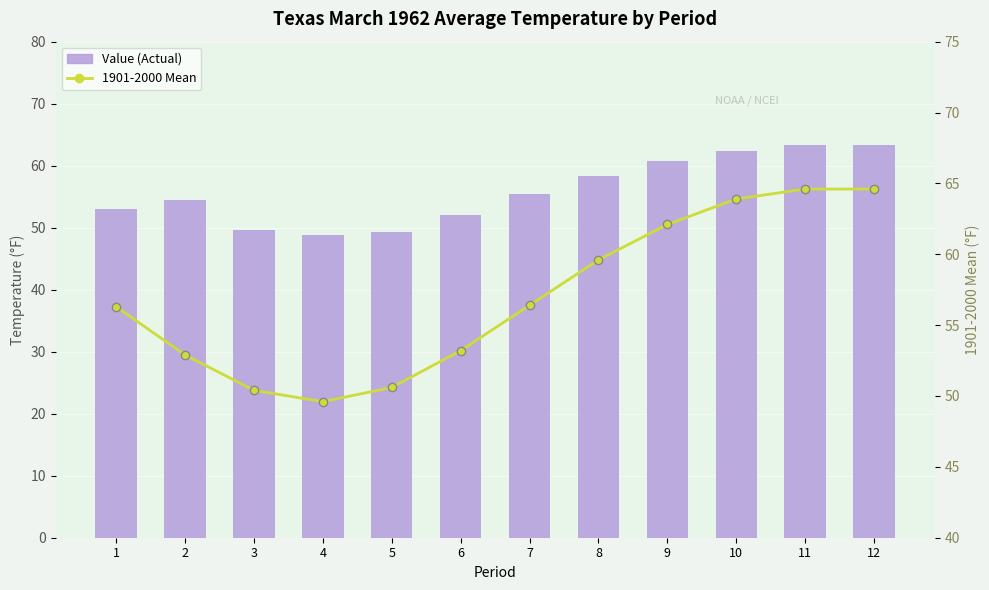

At which category is the sum across all series the highest?

11